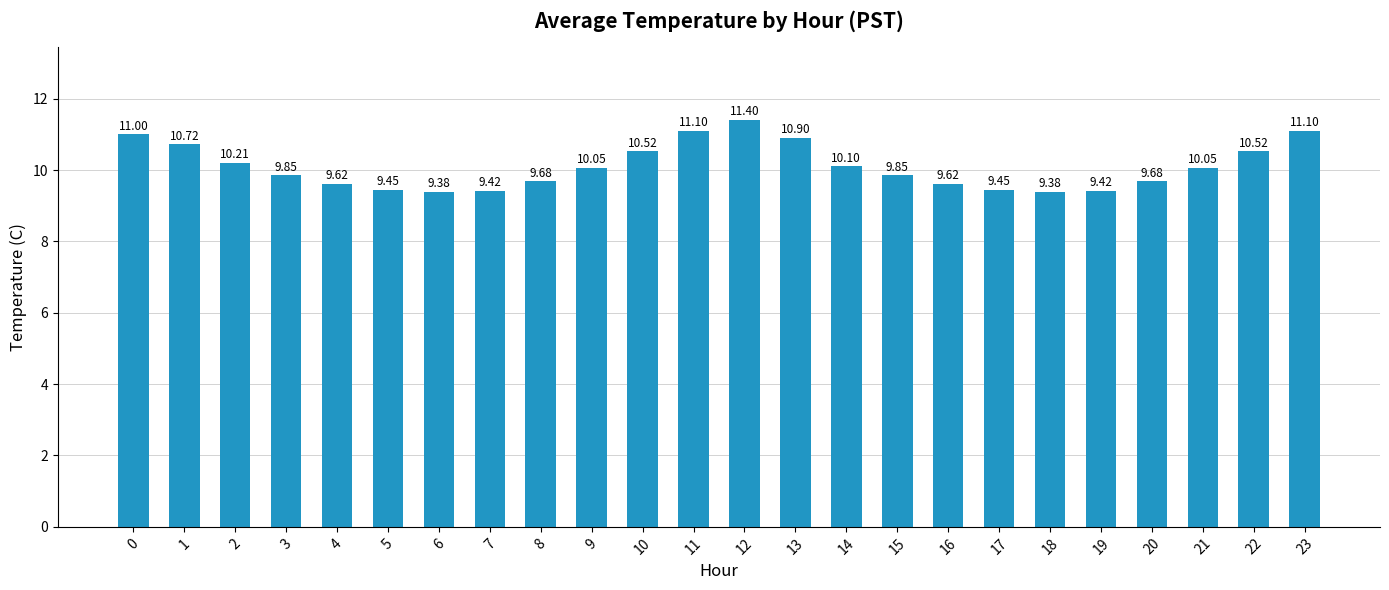

What is the ratio of the value at 6 to the value at 14?

0.9